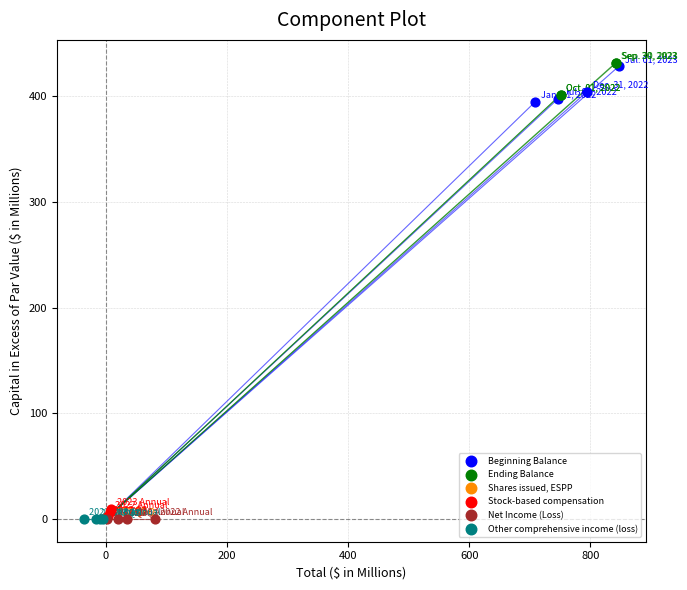

What are all the series names shown in the legend?

Beginning Balance, Ending Balance, Shares issued, ESPP, Stock-based compensation, Net Income (Loss), Other comprehensive income (loss)